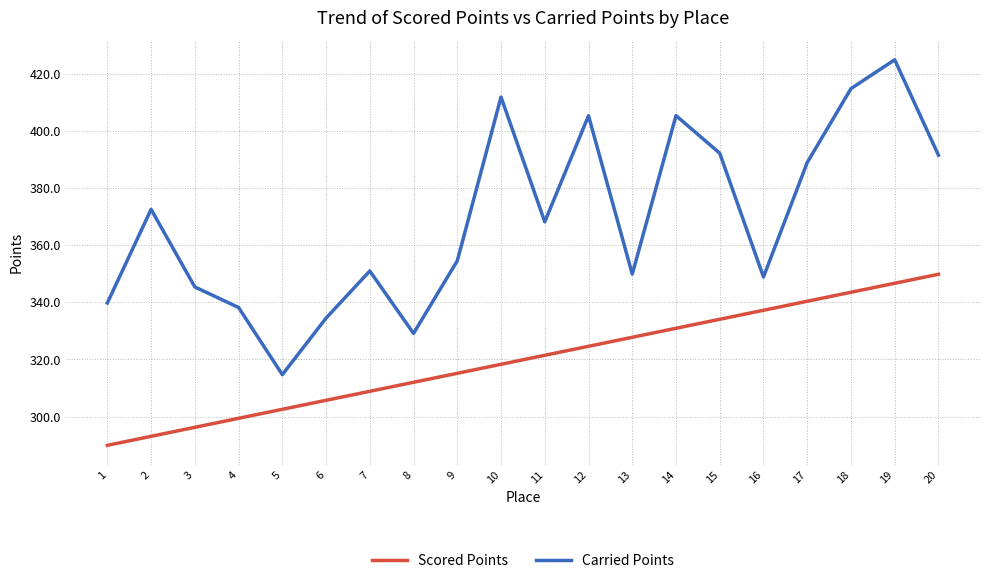

Which category has the lowest value across all series?

1